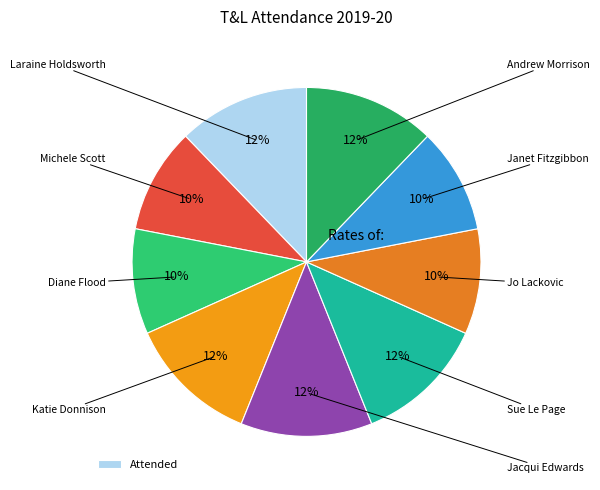

Count the number of slices in the pie.

9